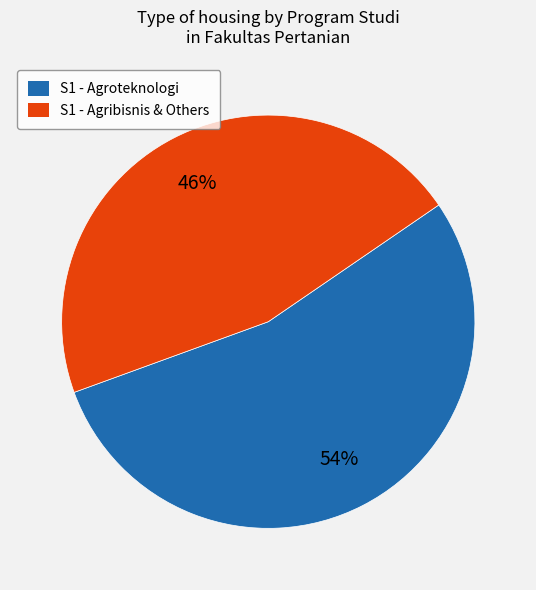

To the nearest percent, what is the difference between the largest and smallest slice percentages?

8%